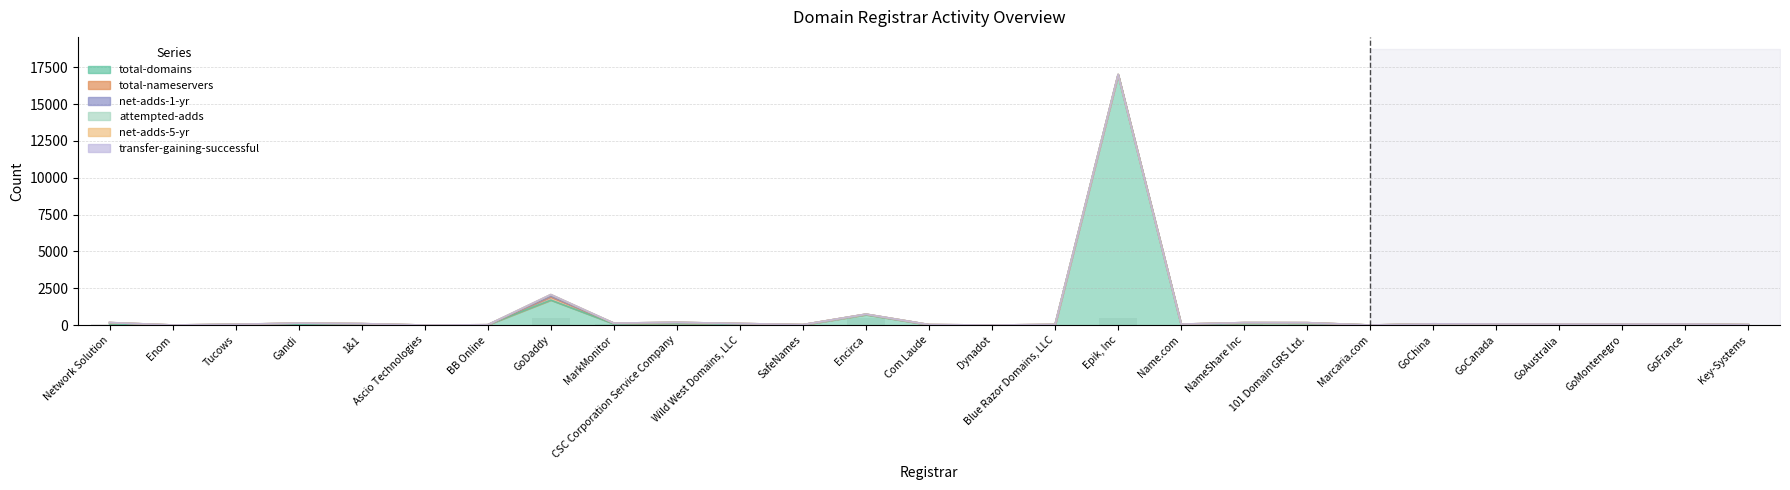

What is the value of the net-adds-1-yr bar at the 4th from the left?

1